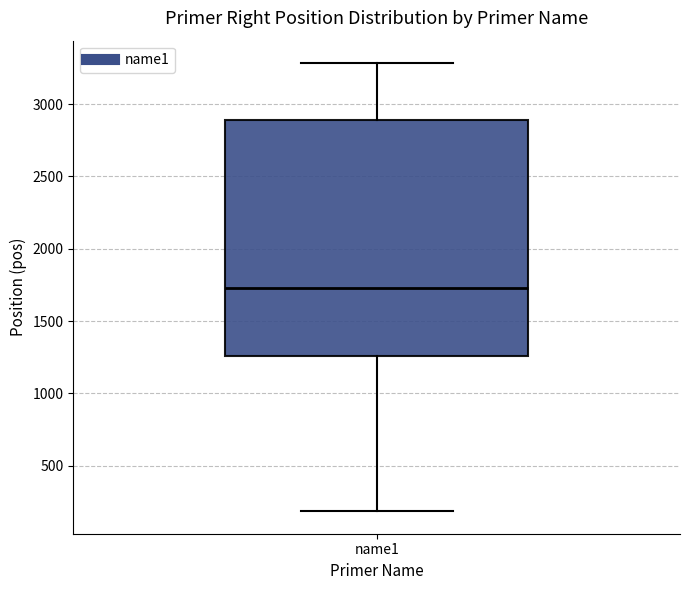

Transcribe this box plot: give where the median line is, the range the box spans, and where the two whiskers end, as read against the y-axis. The values are not printed on the chart, so give them approximately, as read against the axis.

median 1750, box 1250 to 2900, whiskers 200 to 3300